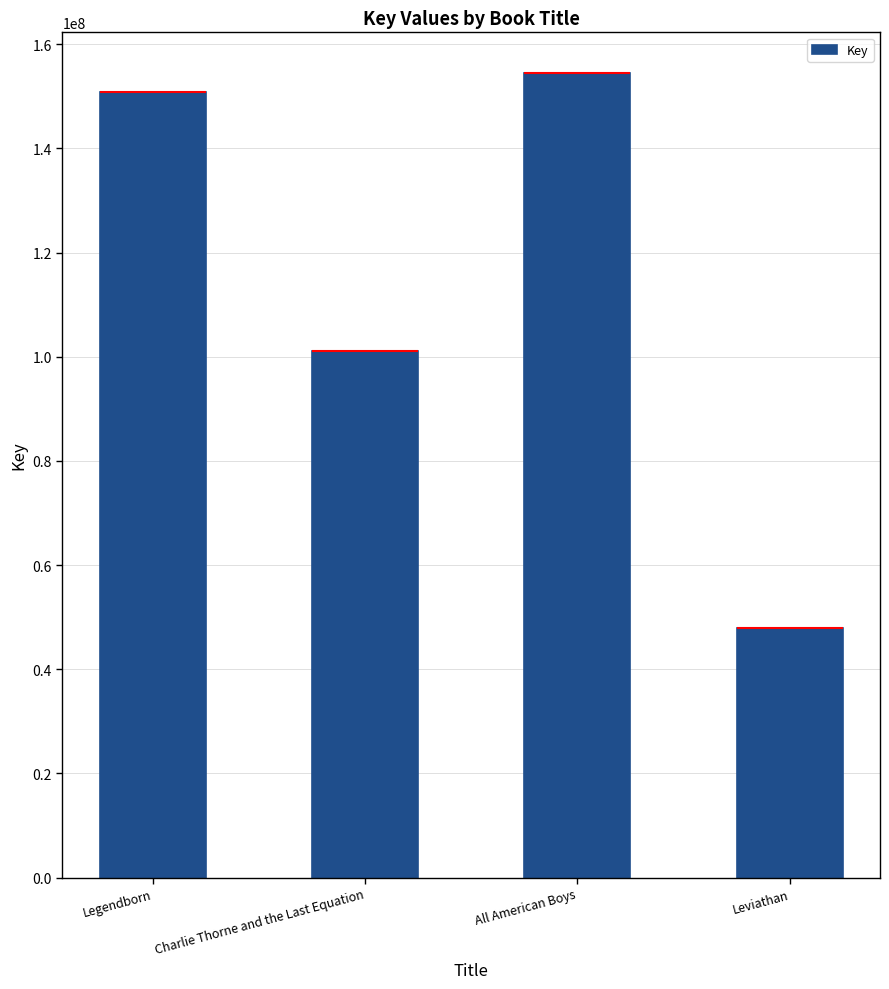

Reading left to right, transcribe all the data shown in this chart.

150878518	101049745	154558184	47860103